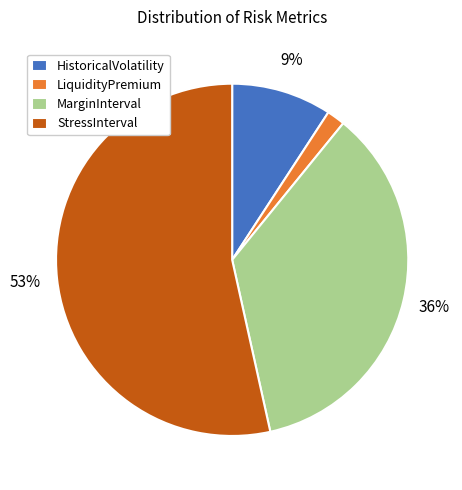

To the nearest percent, what portion does HistoricalVolatility represent?

9%